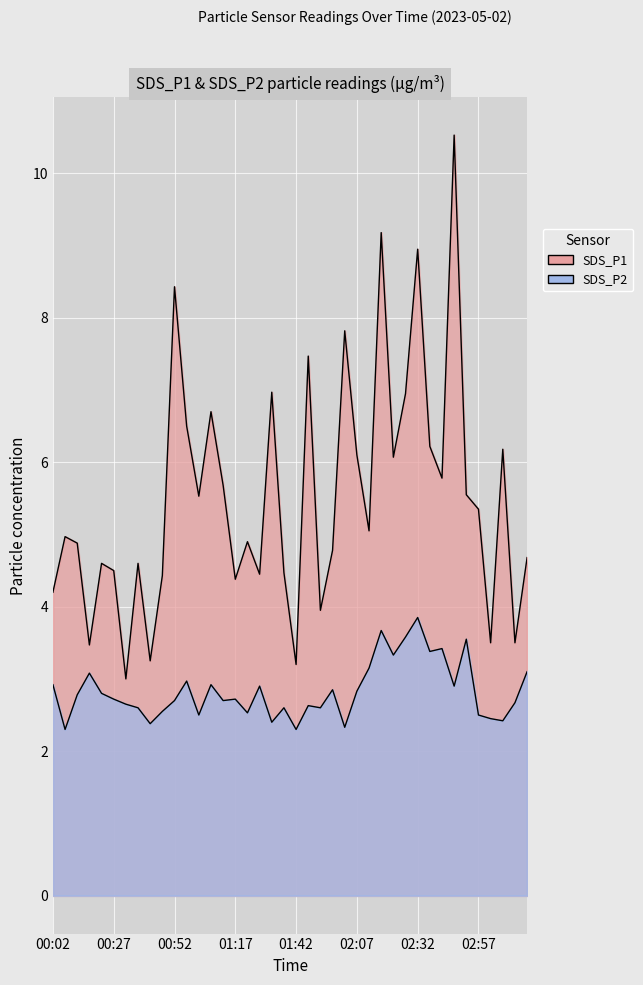

What position from the left is 00:52?

11